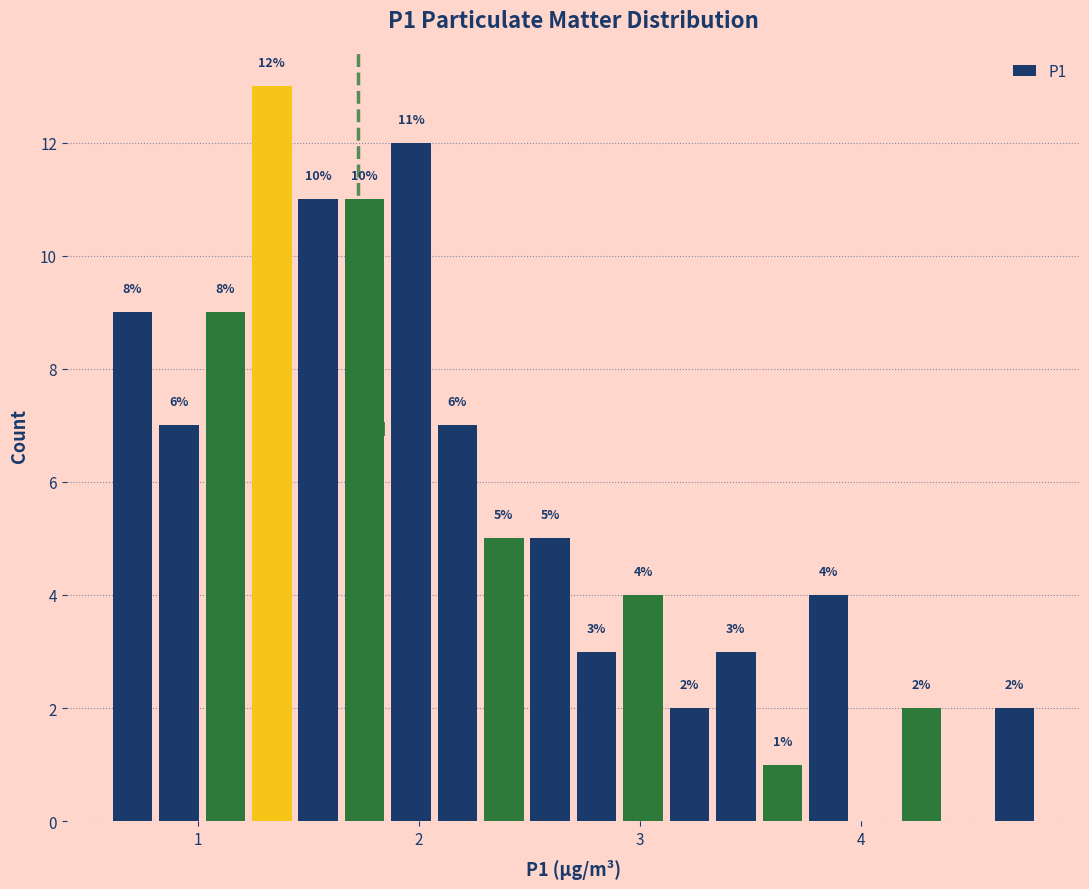

Read against the x-axis, roughly where is the centre of the tallest bar?

1.3